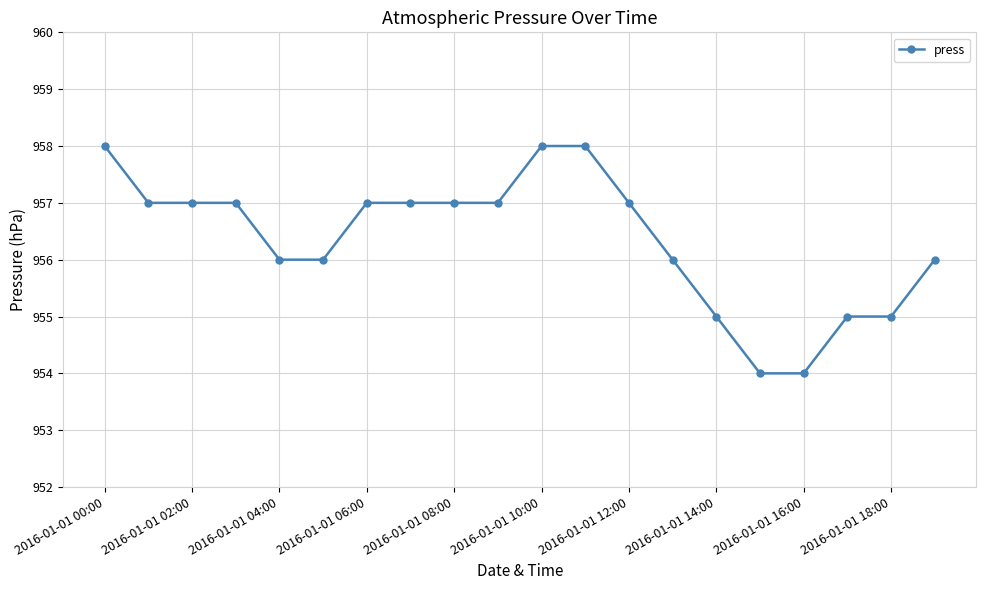

Reading left to right, transcribe all the data shown in this chart.

958	957	957	957	956	956	957	957	957	957	958	958	957	956	955	954	954	955	955	956